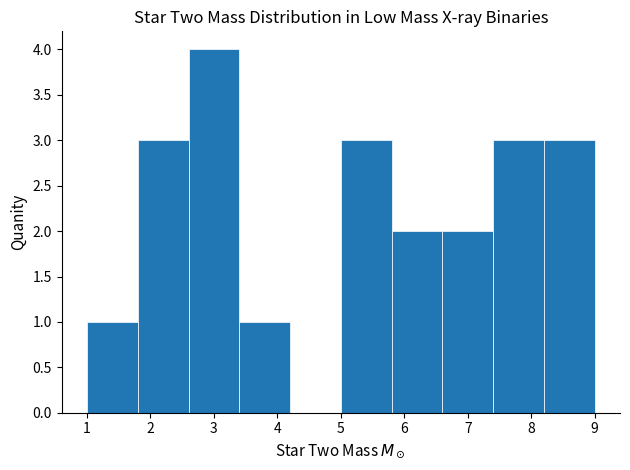

What is the height of the bar covering 1.0 to 1.8 on the x-axis? The values are not printed on the chart, so give them approximately, as read against the axis.

1